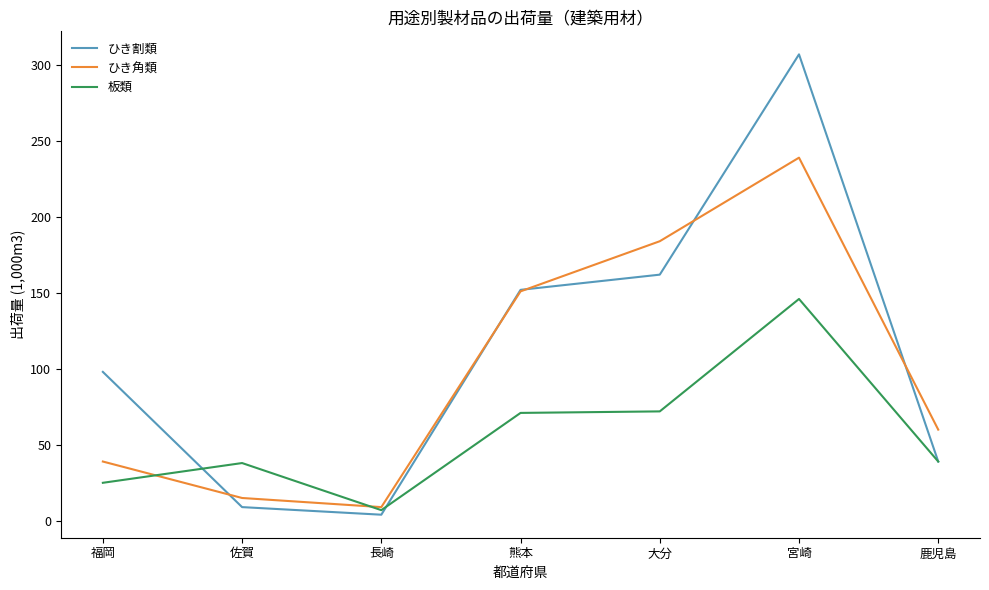

How many lines are shown in the chart?

3